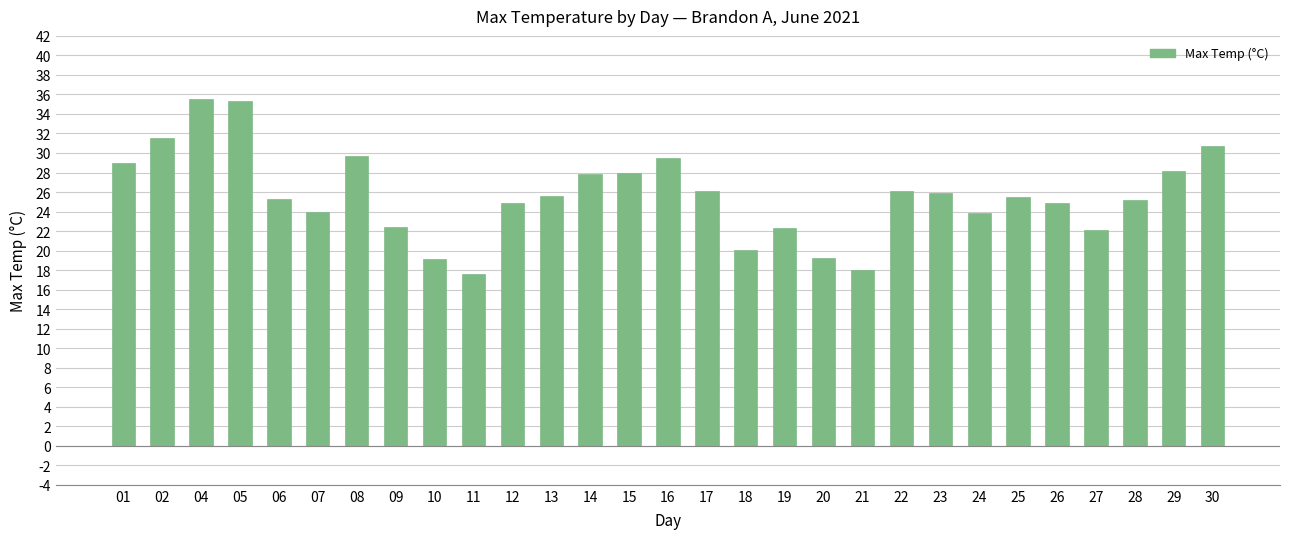

Between 26 and 13, which is larger?

13